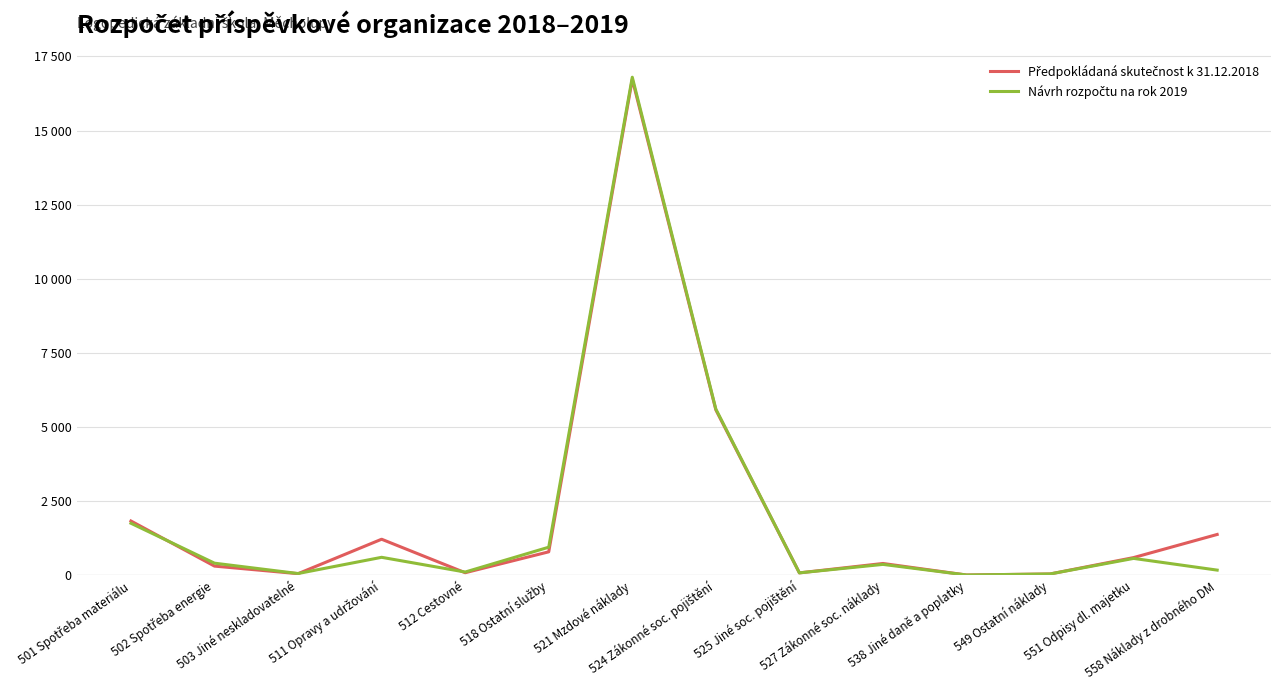

Is this an area chart (filled region under the line)?

No